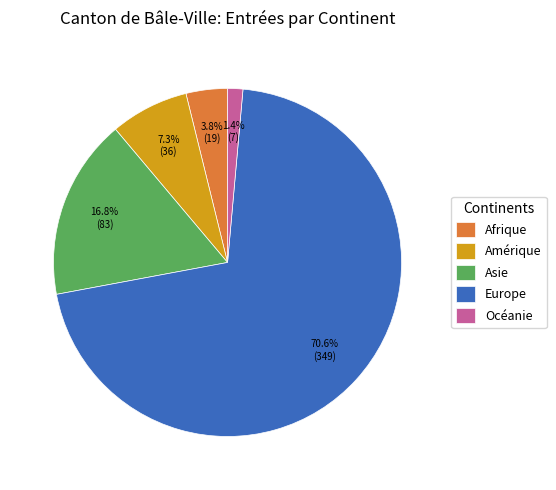

True or false: Asie accounts for 17% of the total.

True